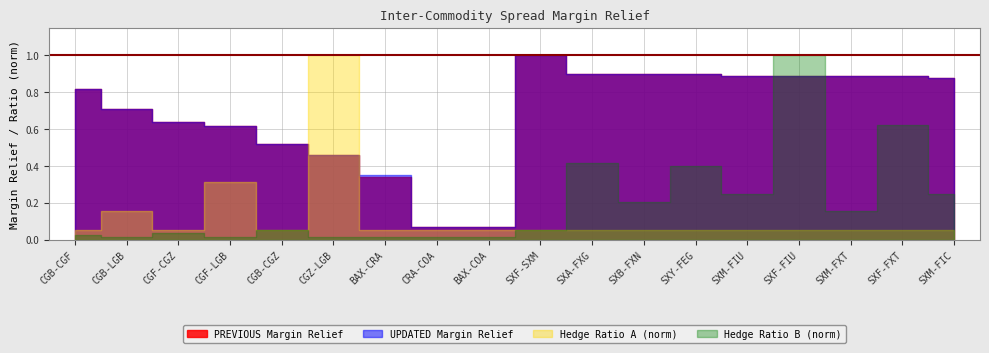

At which label is UPDATED Margin Relief closest to 0?

CRA-COA